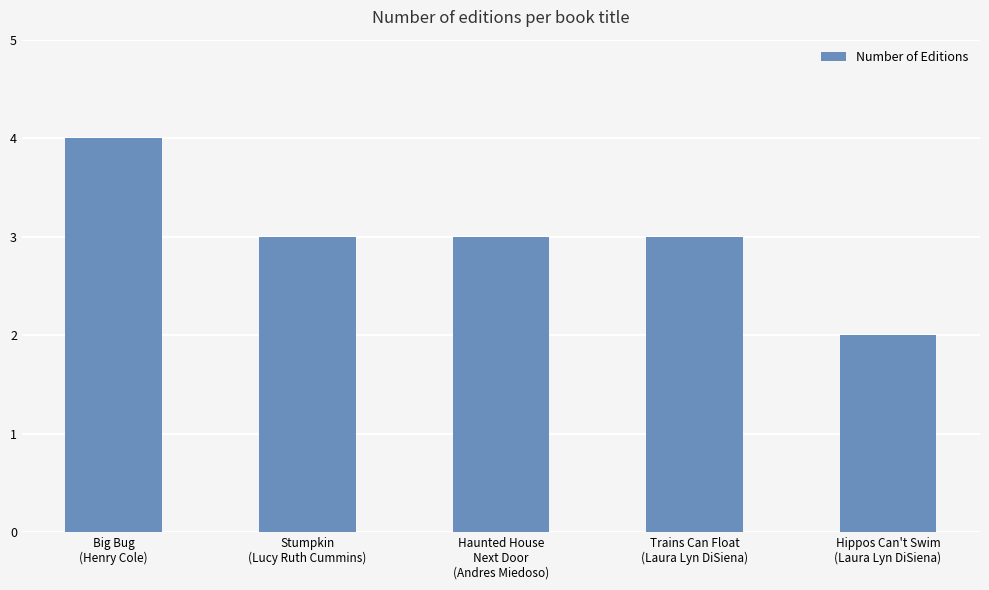

Approximately how many times larger is the value at Haunted House
Next Door
(Andres Miedoso) compared to Stumpkin
(Lucy Ruth Cummins)?

1.0